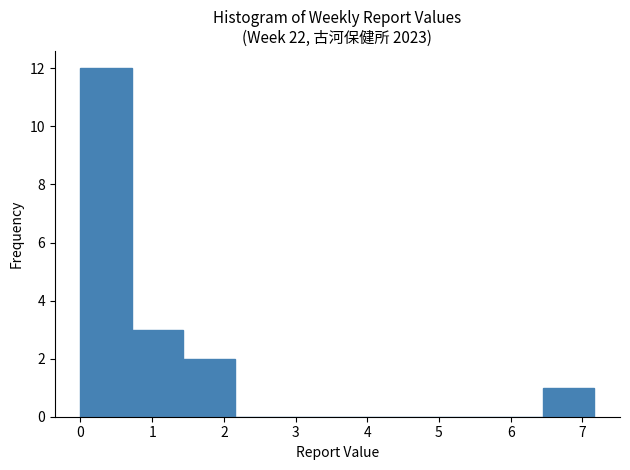

Reading left to right, transcribe this chart: for each bar, give the range it covers on the x-axis and its height. Neither the bar edges nor the heights are printed on the chart, so give them approximately, as read against the axes.

0.0 to 0.7: 12
0.7 to 1.4: 3
1.4 to 2.2: 2
2.2 to 2.9: 0
2.9 to 3.6: 0
3.6 to 4.3: 0
4.3 to 5.0: 0
5.0 to 5.7: 0
5.7 to 6.5: 0
6.5 to 7.2: 1